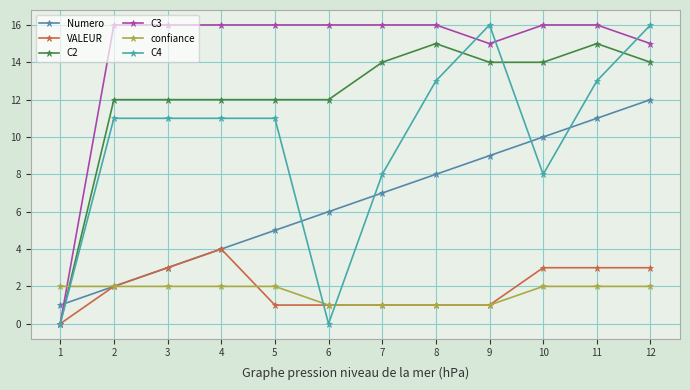

What is the difference between the maximum and minimum values in the confiance series?

1